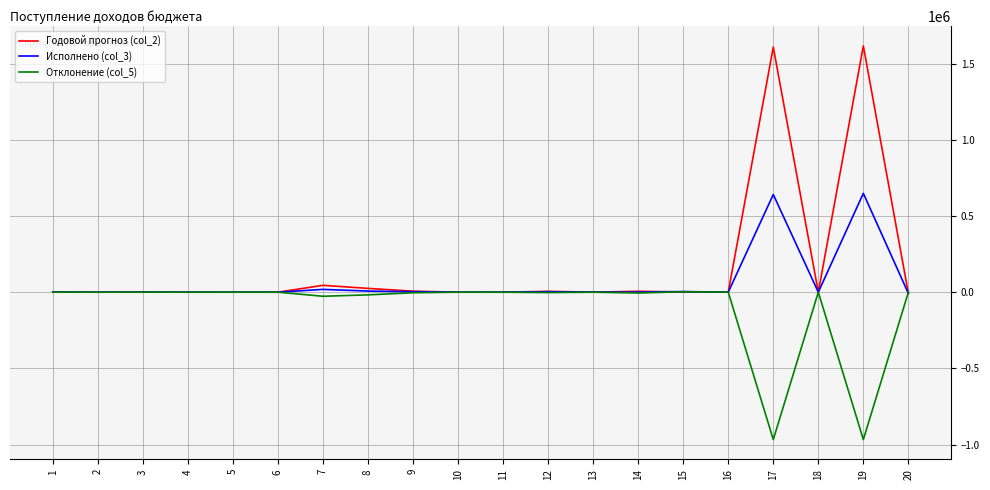

What is the minimum value shown in the chart?

-967365.0